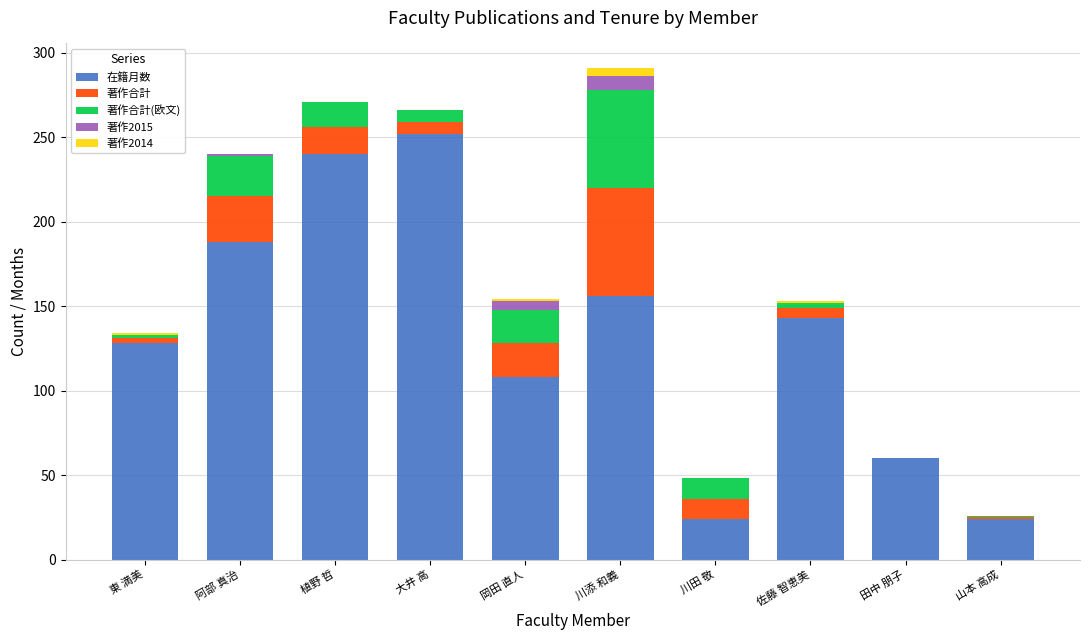

The value of 在籍月数 at 東 満美 is 128. True or false?

True